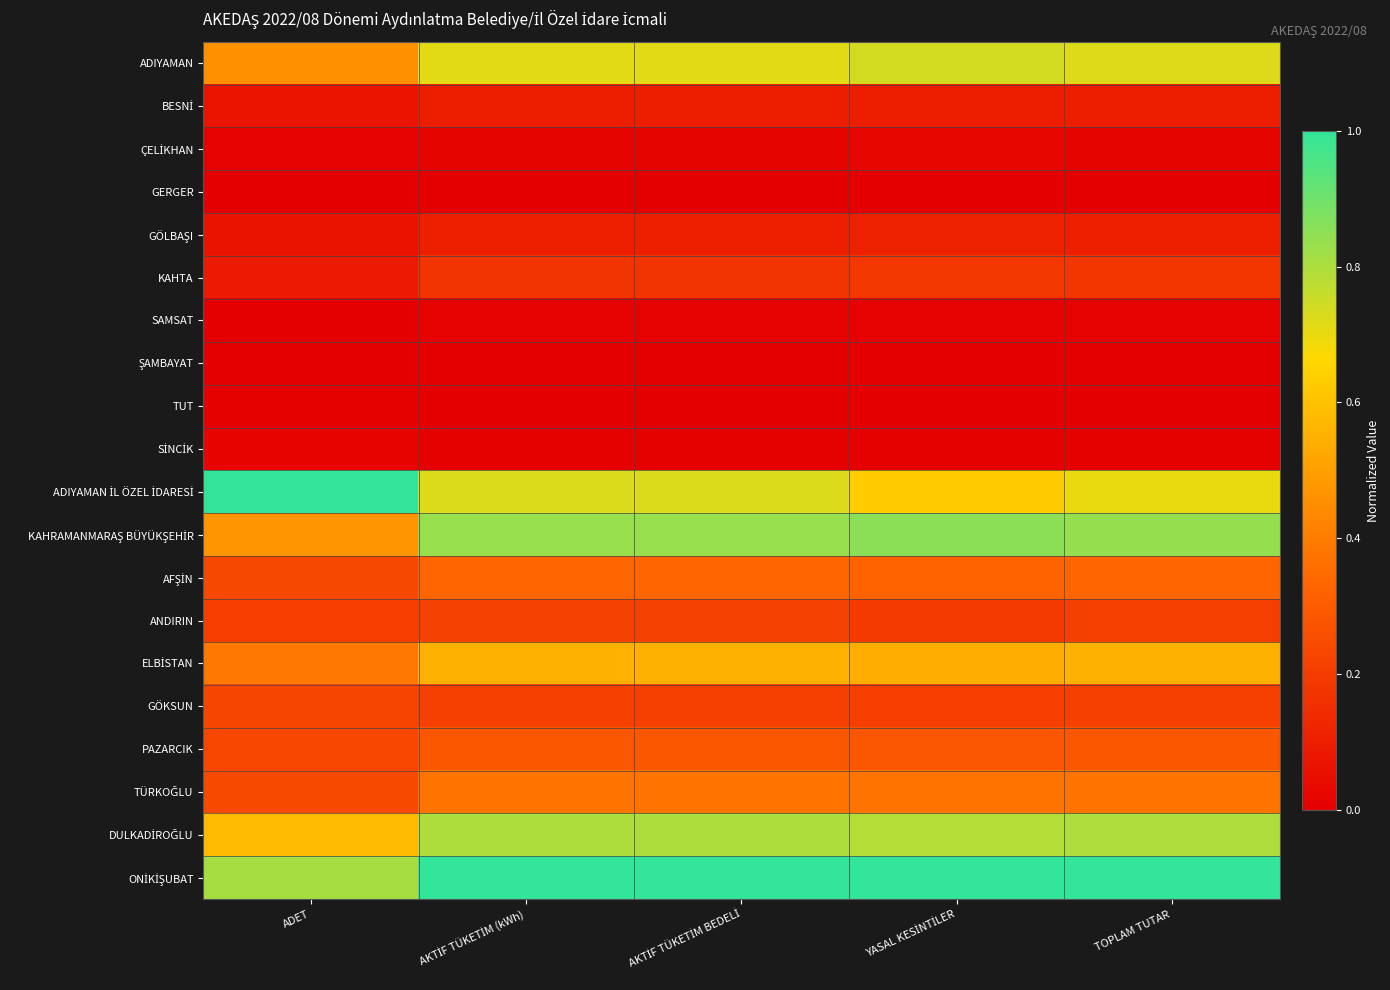

Rank the series by their maximum value, from highest to lowest.

ADIYAMAN İL ÖZEL İDARESİ, ONİKİŞUBAT, KAHRAMANMARAŞ BÜYÜKŞEHİR, DULKADİROĞLU, ADIYAMAN, ELBİSTAN, TÜRKOĞLU, AFŞİN, PAZARCIK, GÖKSUN, ANDIRIN, KAHTA, GÖLBAŞI, BESNİ, ÇELİKHAN, SİNCİK, SAMSAT, TUT, ŞAMBAYAT, GERGER